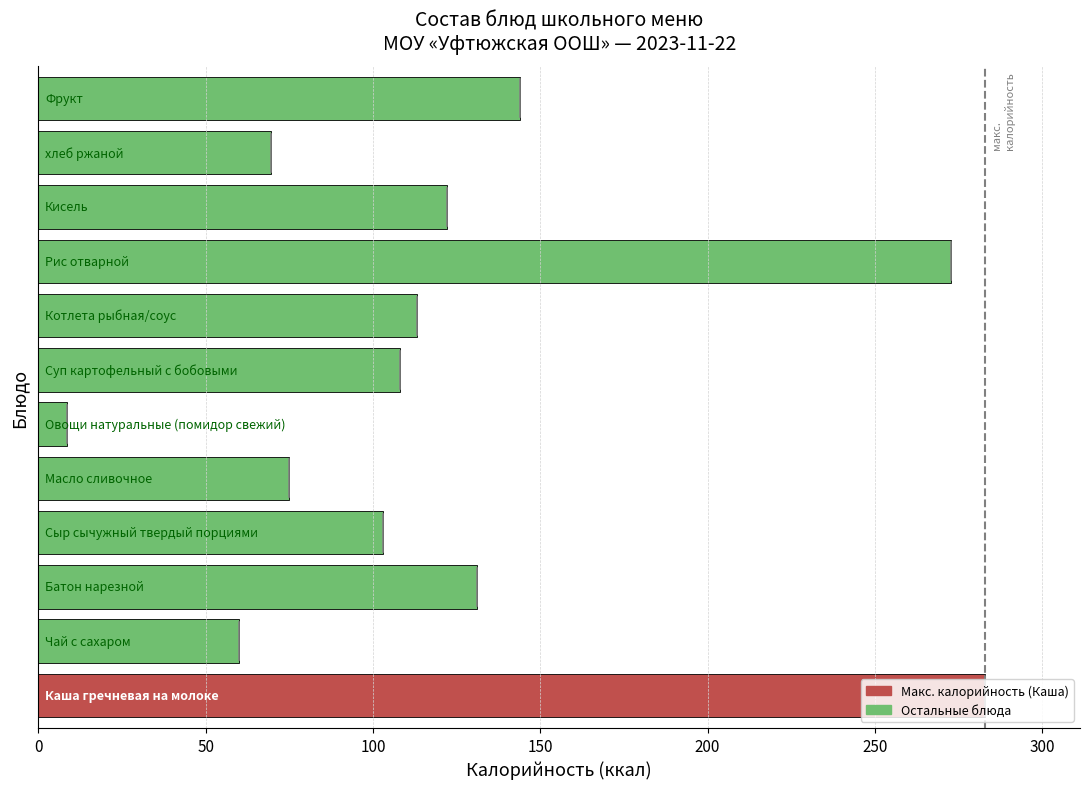

What is the sum of all values?

1489.5